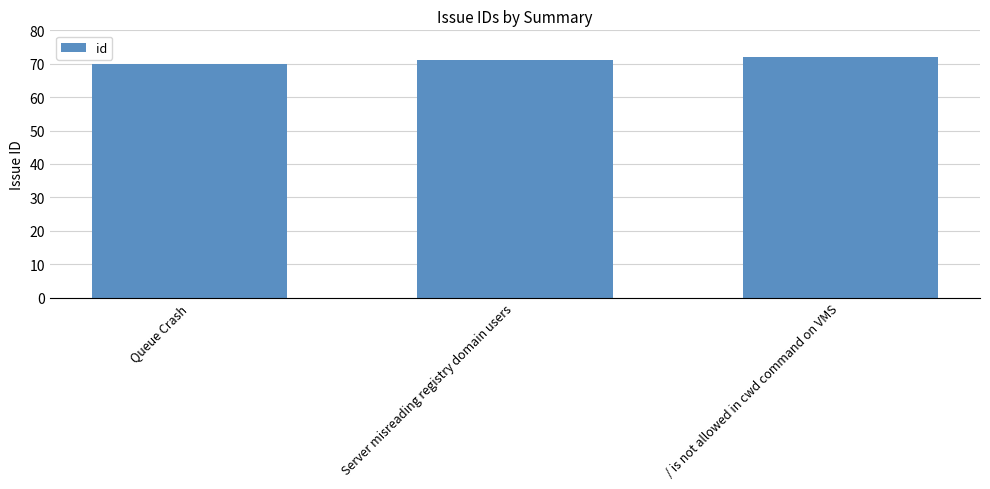

True or false: the data shows 71 at Server misreading registry domain users.

True